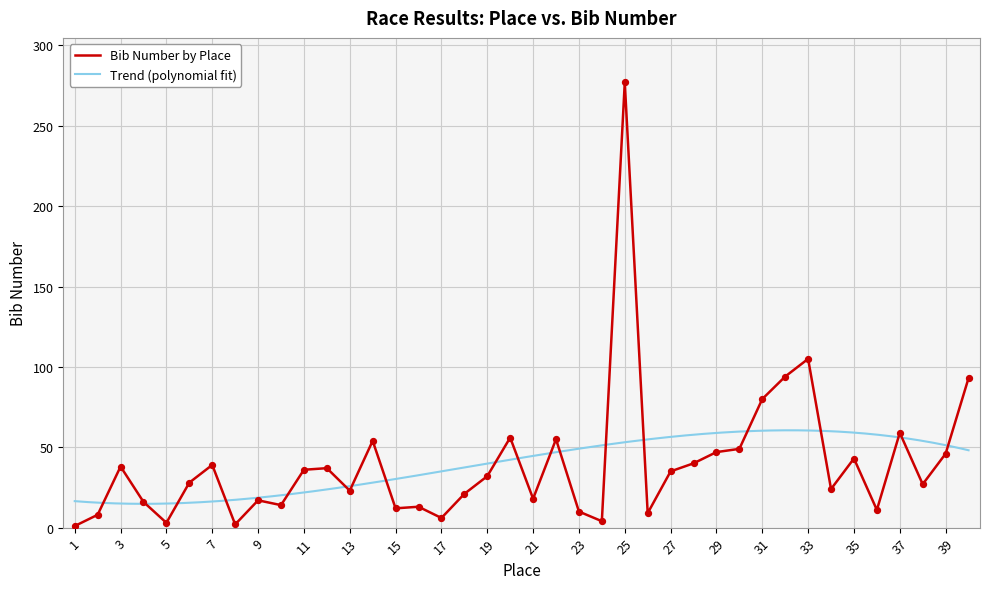

What is the ratio of the value at 9 to the value at 20?

0.3